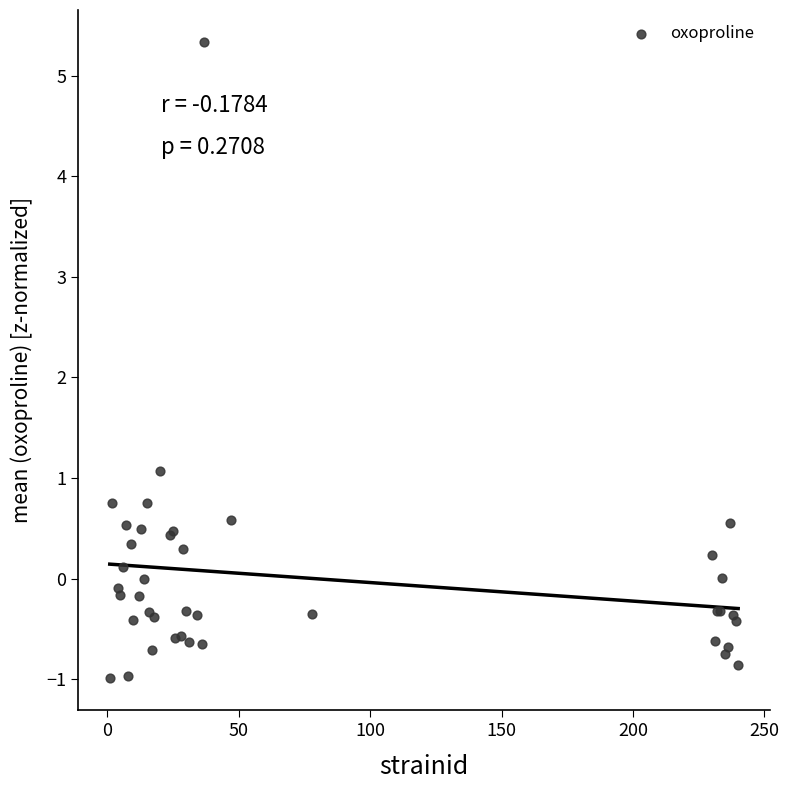

What Y value in the scatter plot is closest to 2?

1.1